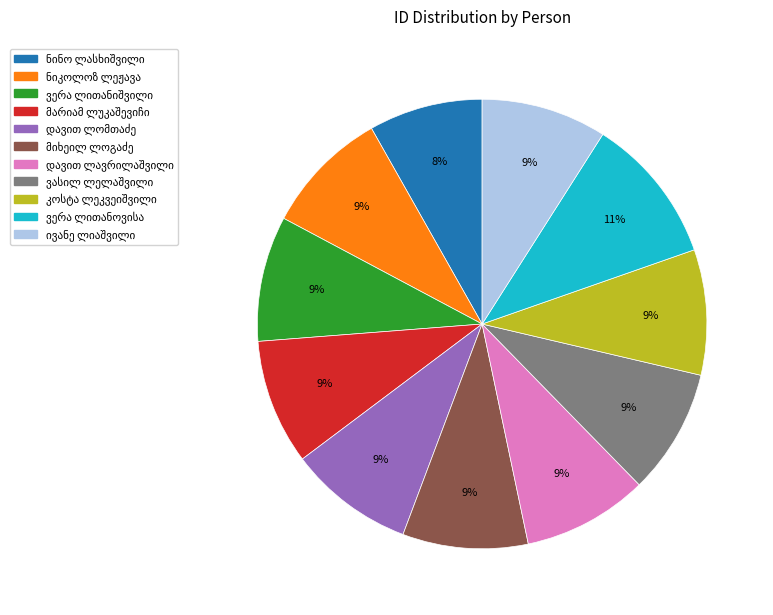

Is there a majority slice in this chart?

No